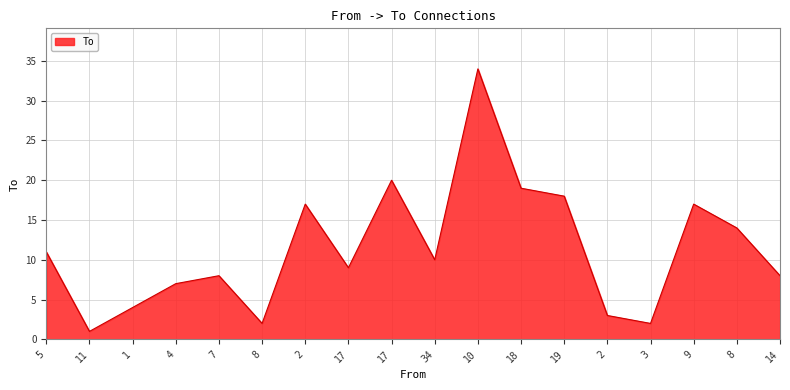

What is the difference between the second highest and second lowest values?

18